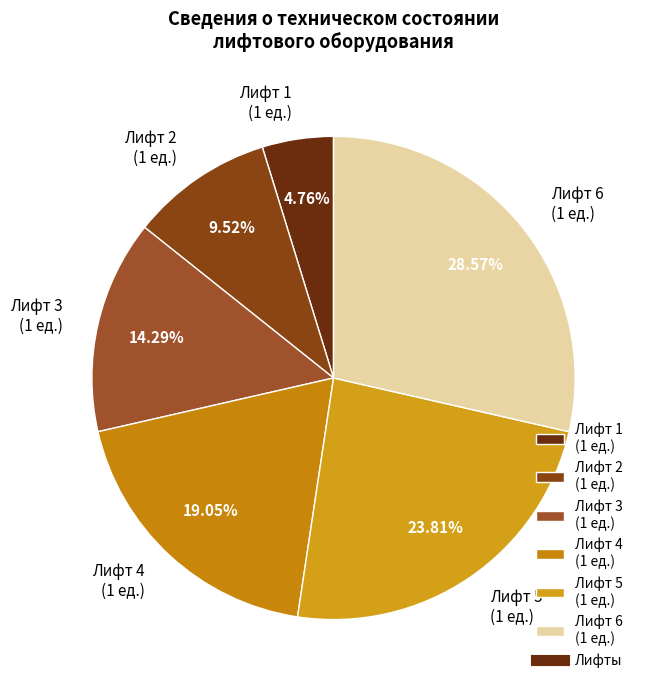

Combined, do Лифт 4 (1 ед.) and Лифт 2 (1 ед.) account for over 50%?

No